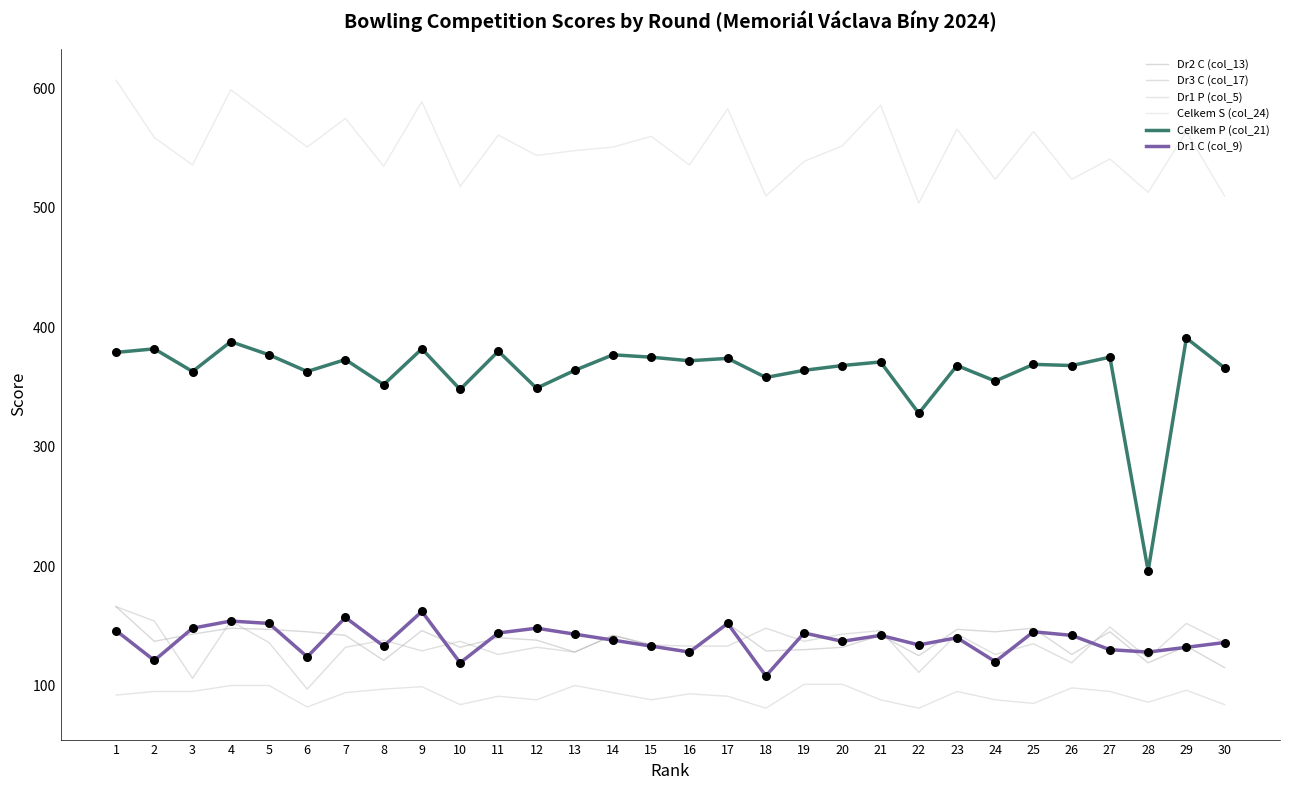

Which series has the largest total across all categories?

Celkem S (col_24)